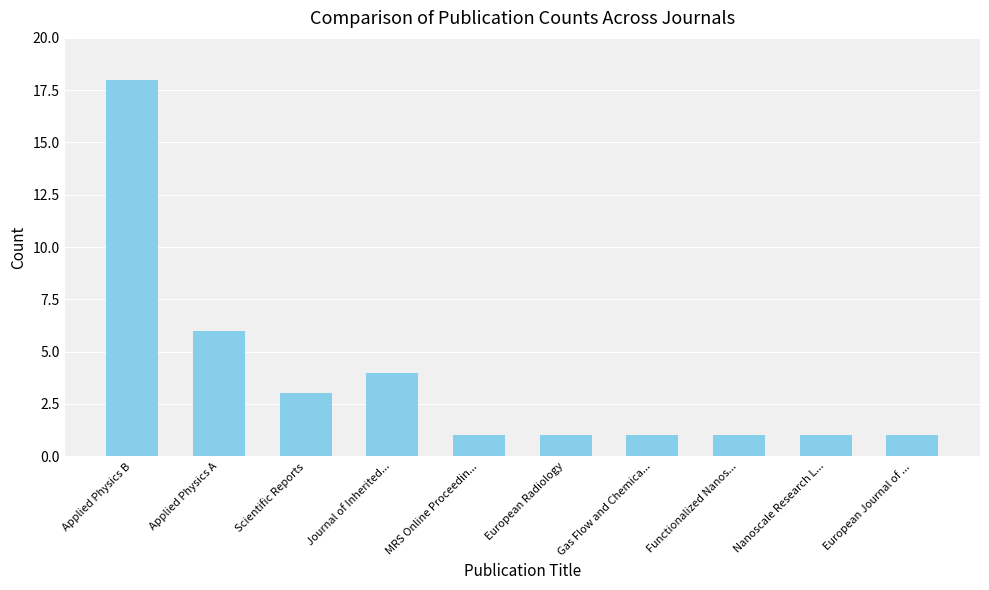

How many bars are there in total?

10